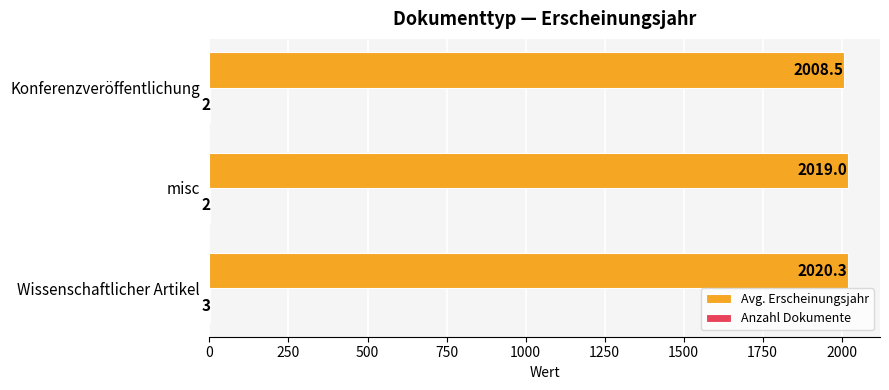

Which category has the highest value across all series?

Wissenschaftlicher Artikel